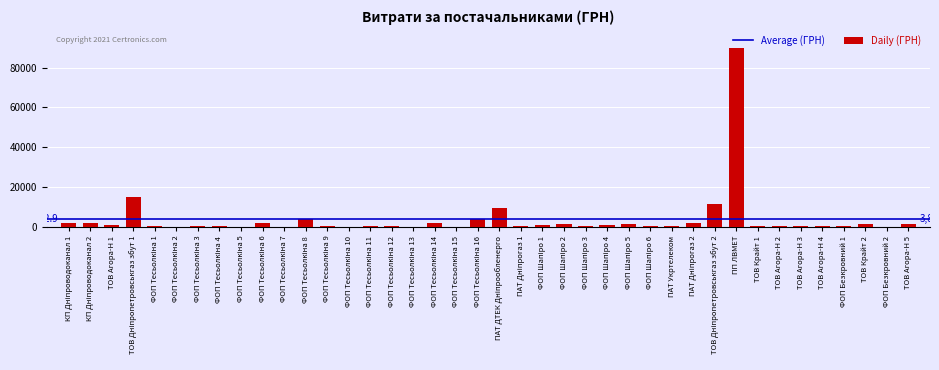

What is the average value?

3892.9